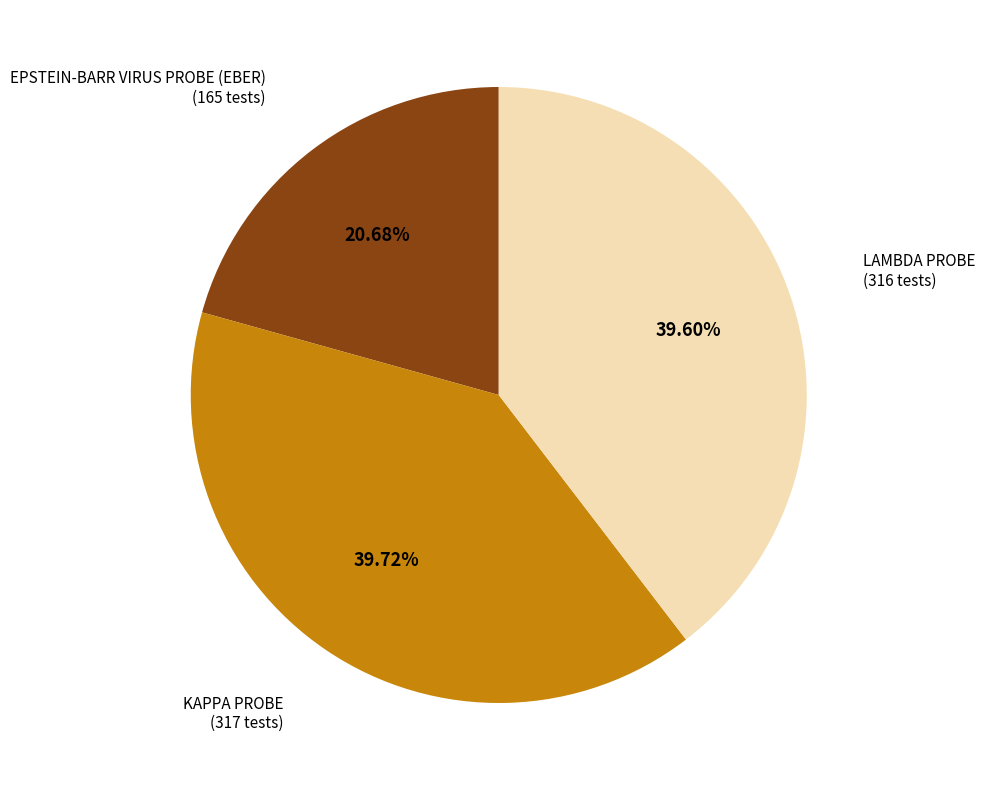

Is there a majority slice in this chart?

No